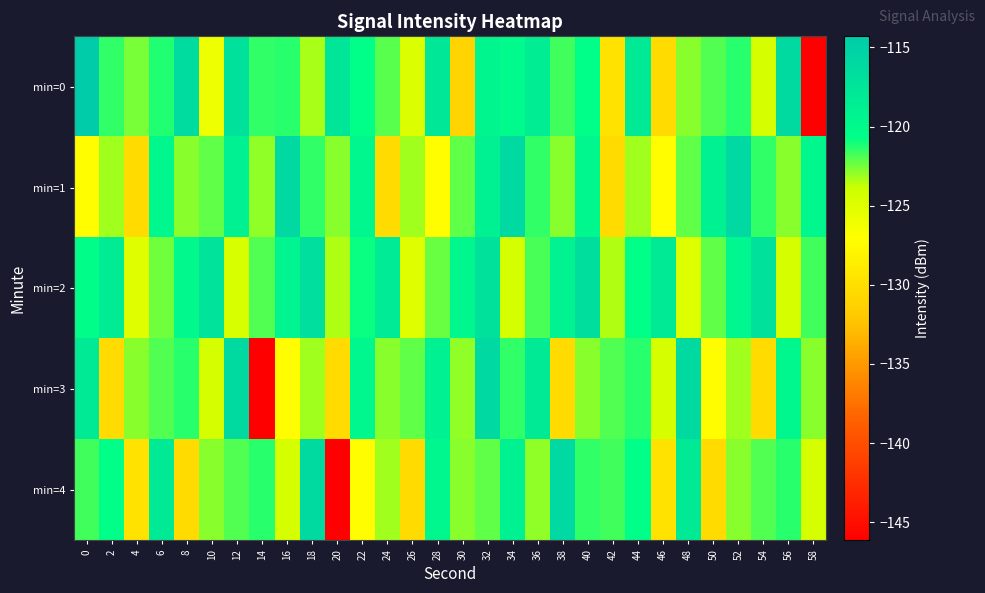

Count the number of data series in this chart.

5